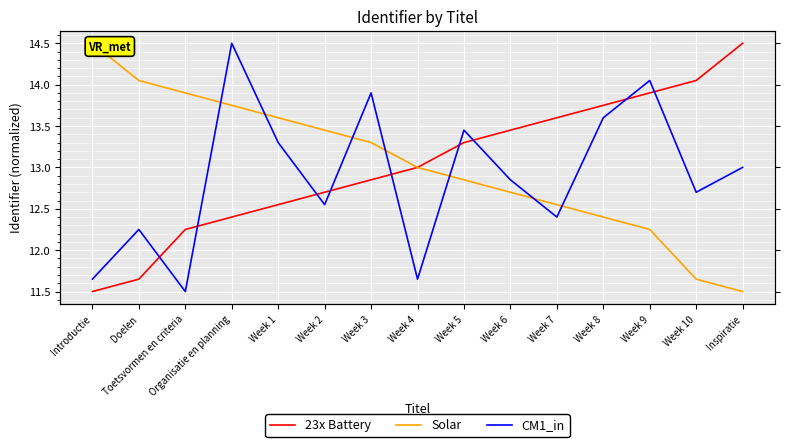

Count the number of categories in the chart.

15